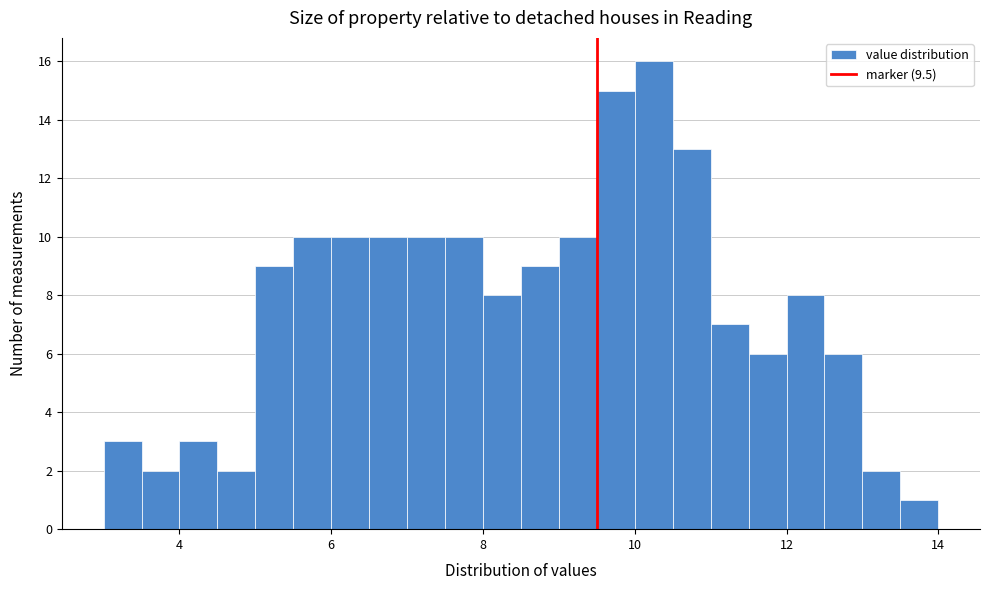

Around what value on the x-axis is the tallest bar? Give the approximate position of its centre, as read against the axis.

10.2